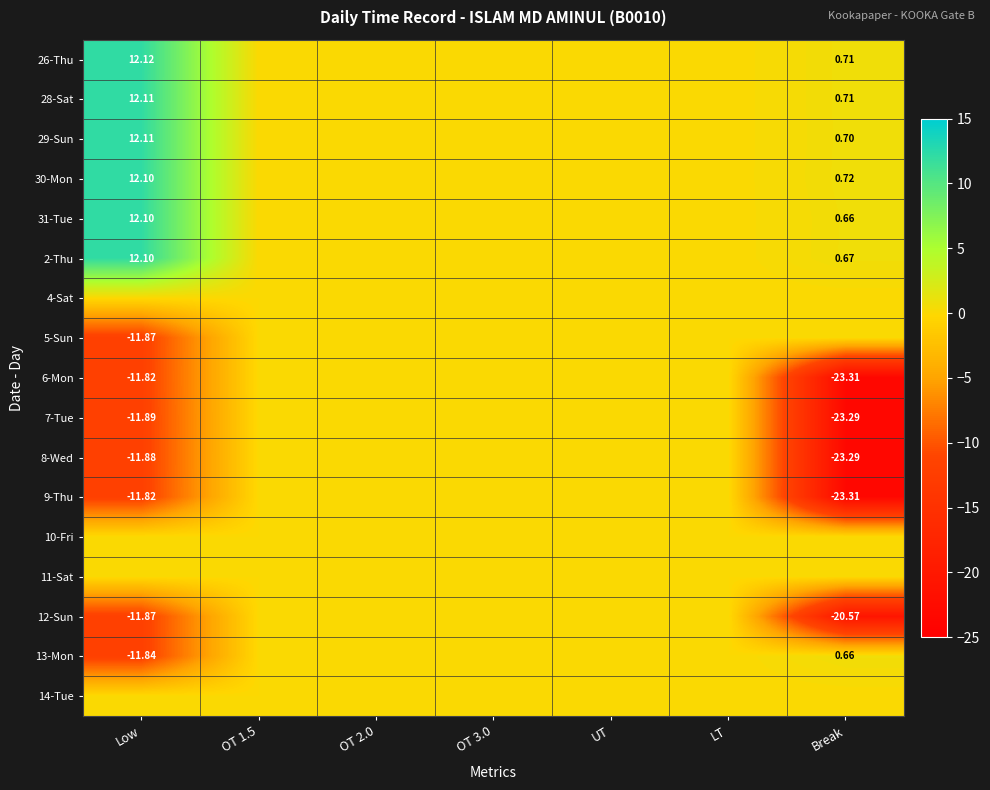

List the series in order of their peak value, highest first.

26-Thu, 28-Sat, 29-Sun, 30-Mon, 31-Tue, 2-Thu, 13-Mon, 4-Sat, 5-Sun, 6-Mon, 7-Tue, 8-Wed, 9-Thu, 10-Fri, 11-Sat, 12-Sun, 14-Tue